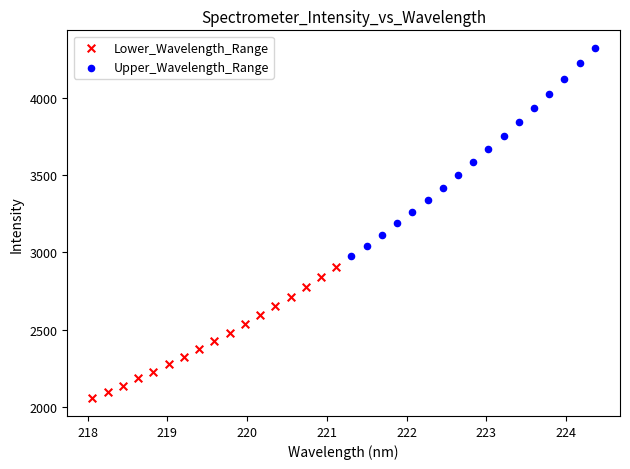

Which series reaches the minimum Y coordinate?

Lower_Wavelength_Range